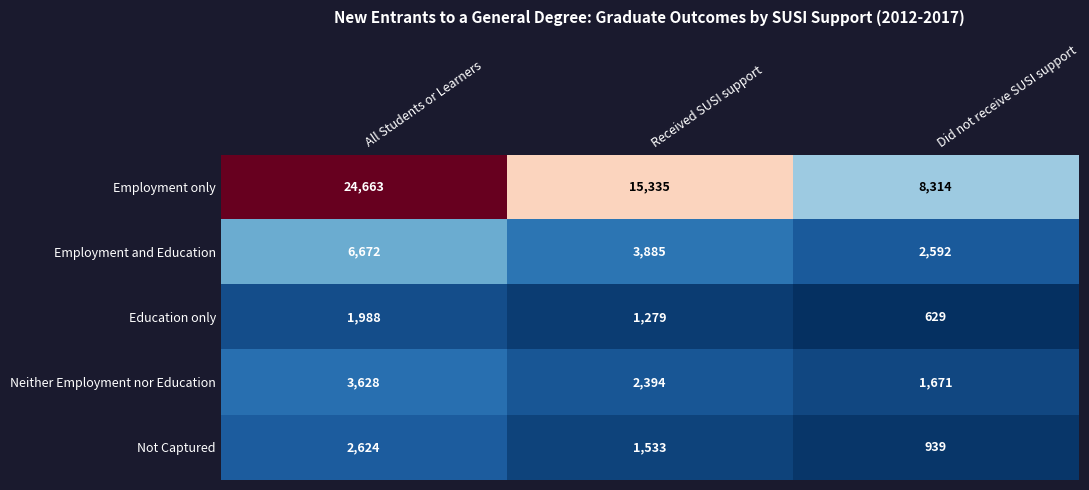

How many Employment only values are between 8314 and 24663?

3